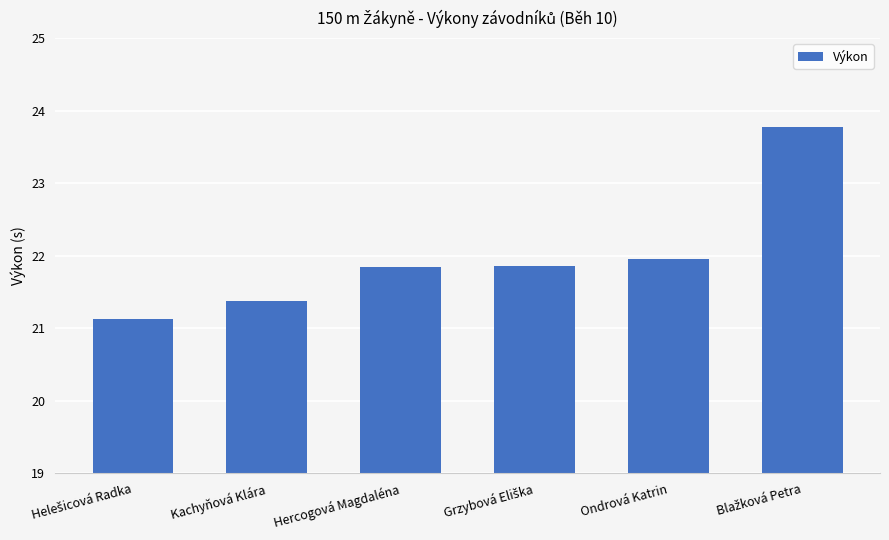

What is the approximate value at Kachyňová Klára?

21.4